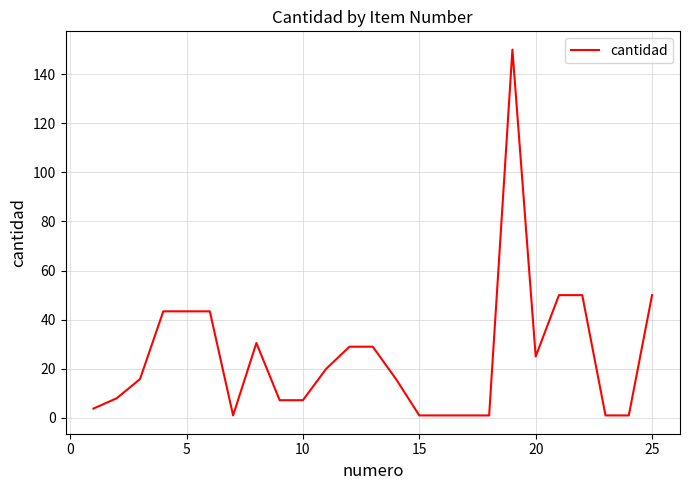

How many series are shown in this chart?

1